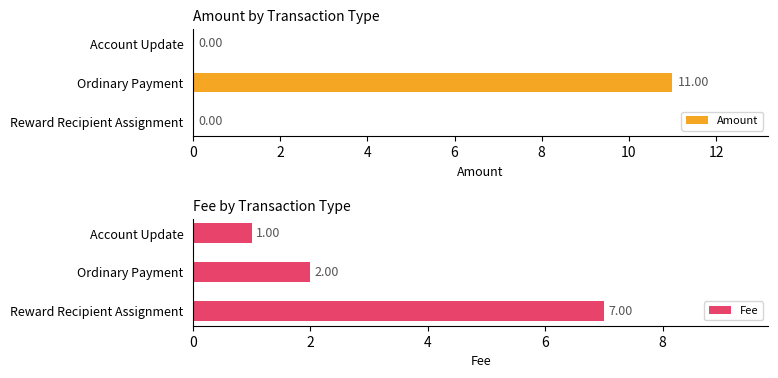

What is the total value across all series at 4?

1